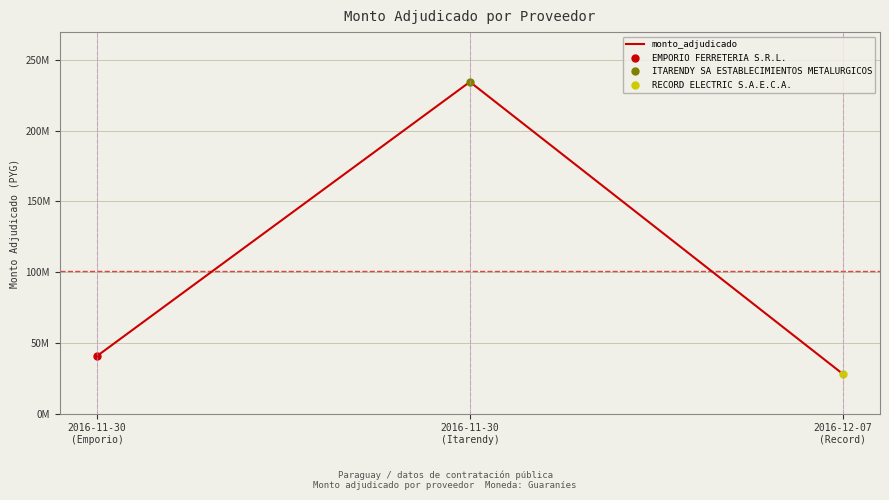

Where is the data nearest to the value 131290255?

2016-11-30
(Emporio)